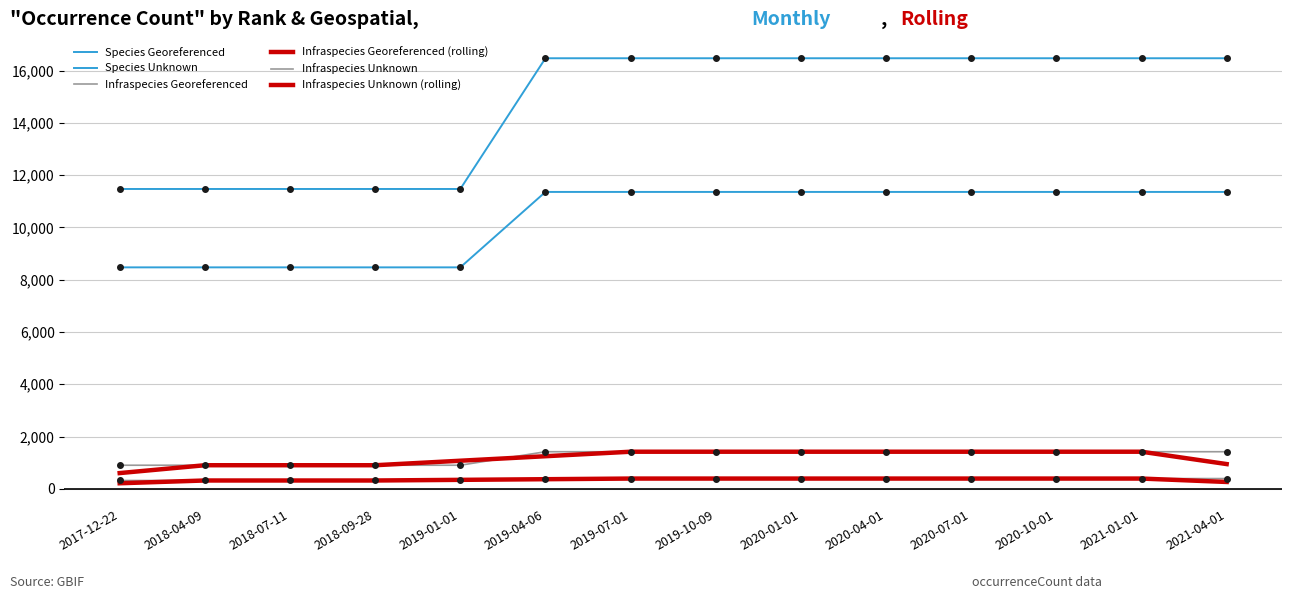

How many lines are shown in the chart?

6